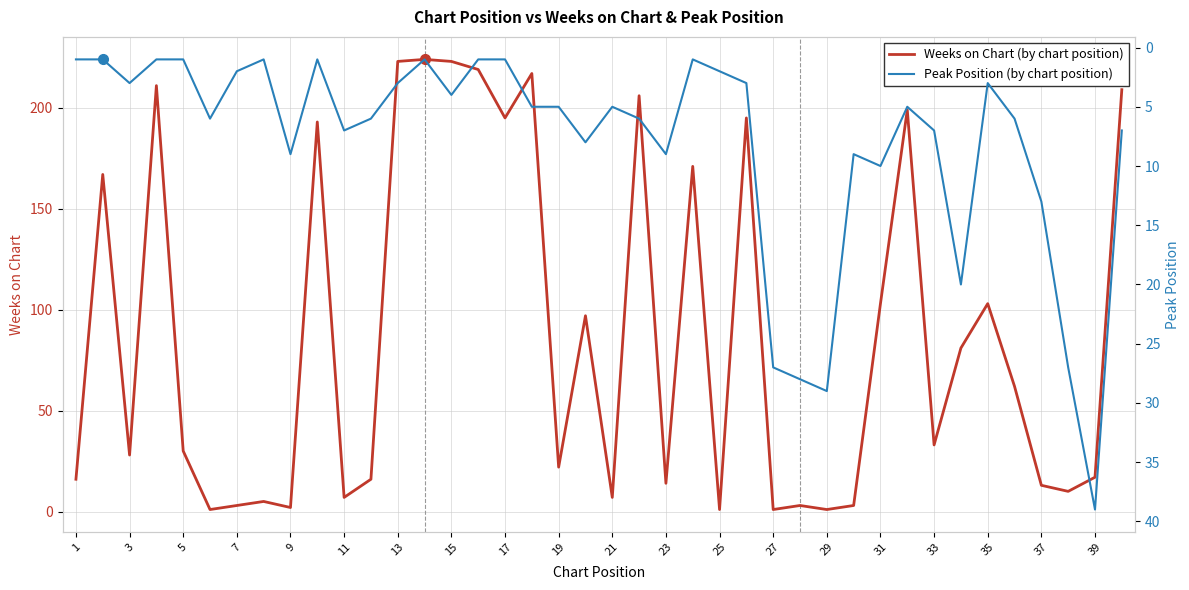

What is the difference between the maximum and second lowest values in the Peak Position series?

38